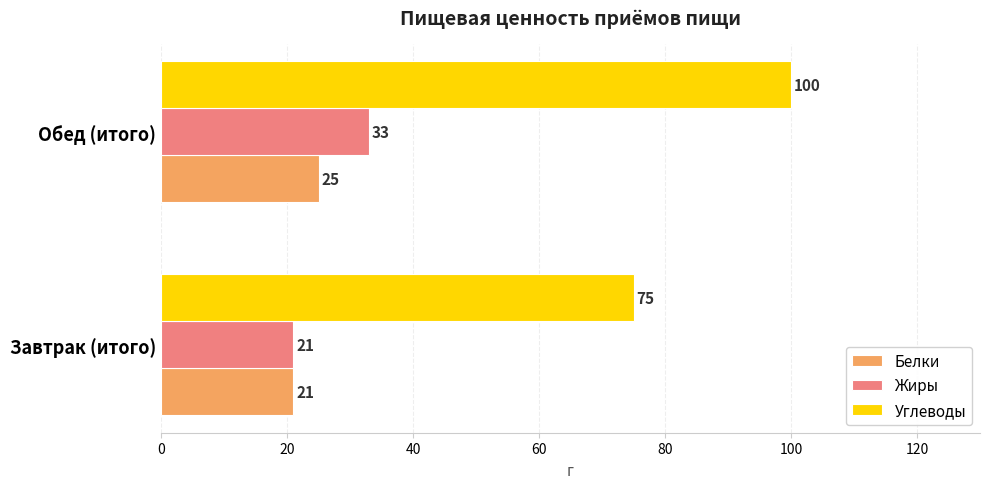

How many Углеводы values are between 75 and 100?

2